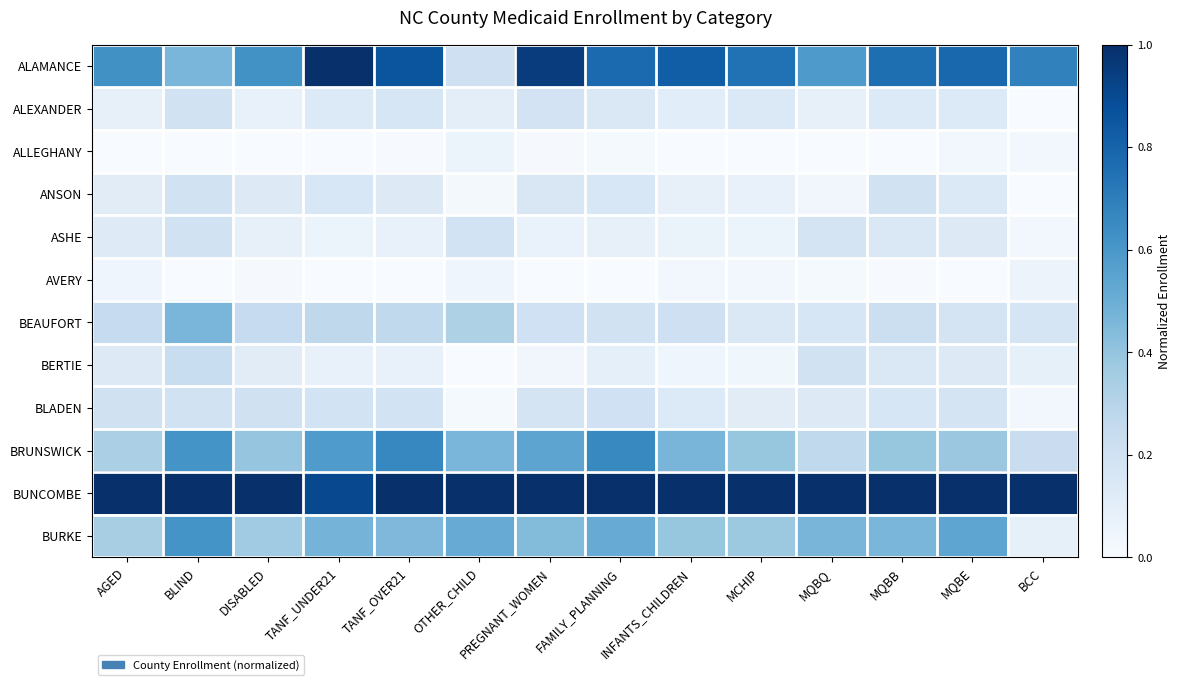

At which category is the sum across all series the highest?

BLIND